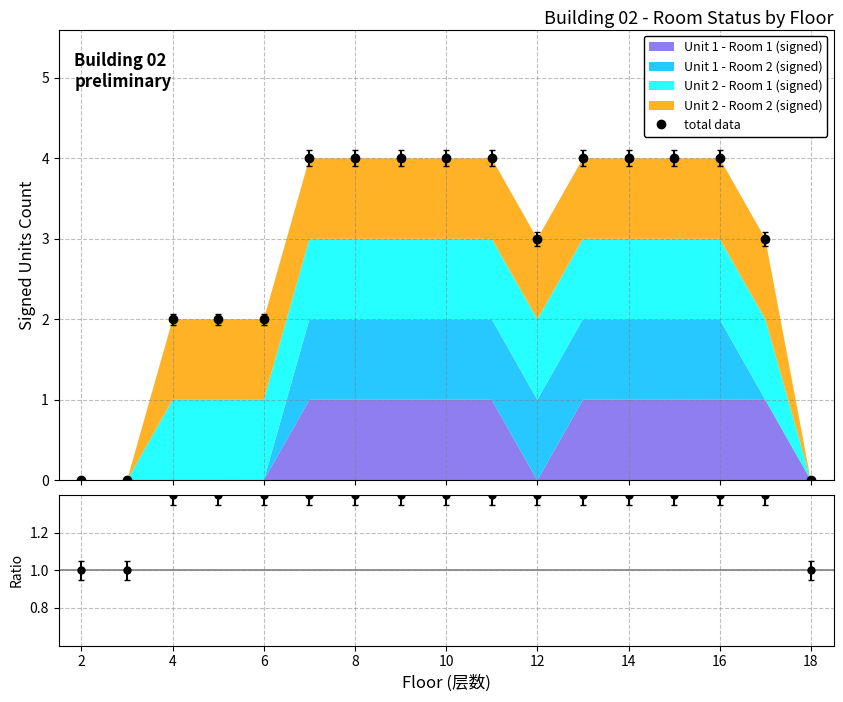

What value does the ratio series have at 4?

1.4